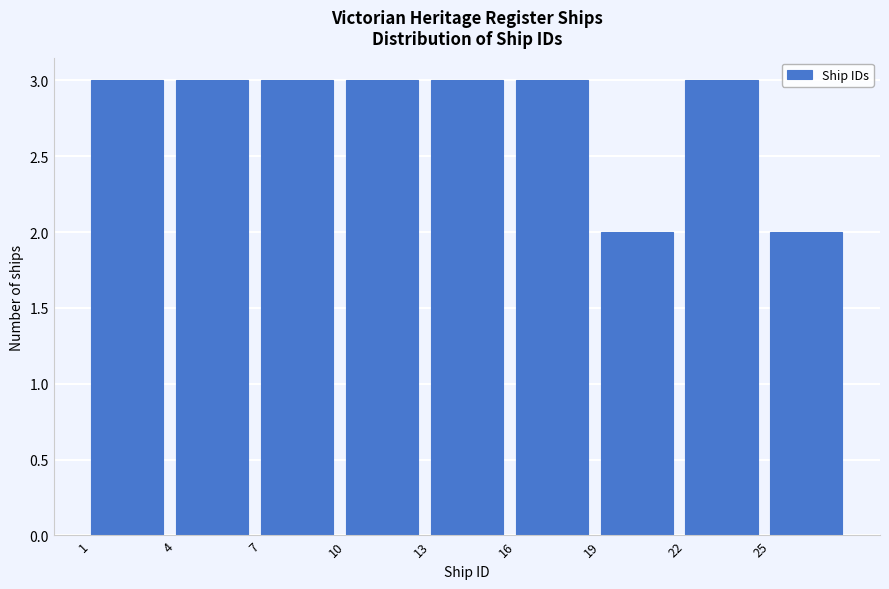

Reading left to right, transcribe this chart: for each bar, give the range it covers on the x-axis and its height. The values are not printed on the chart, so give them approximately, as read against the axis.

1 to 4: 3
4 to 7: 3
7 to 10: 3
10 to 13: 3
13 to 16: 3
16 to 19: 3
19 to 22: 2
22 to 25: 3
25 to 28: 2